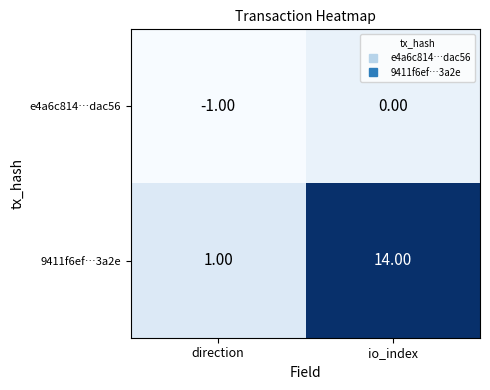

What is the sum of the 9411f6ef…3a2e values at io_index and direction?

15